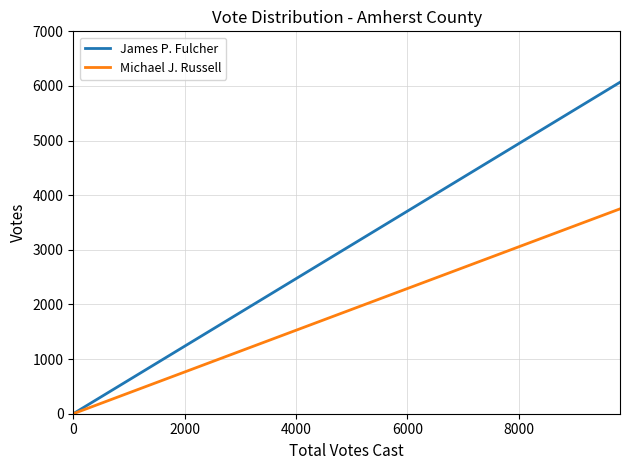

Which series has the largest range (max minus min)?

James P. Fulcher